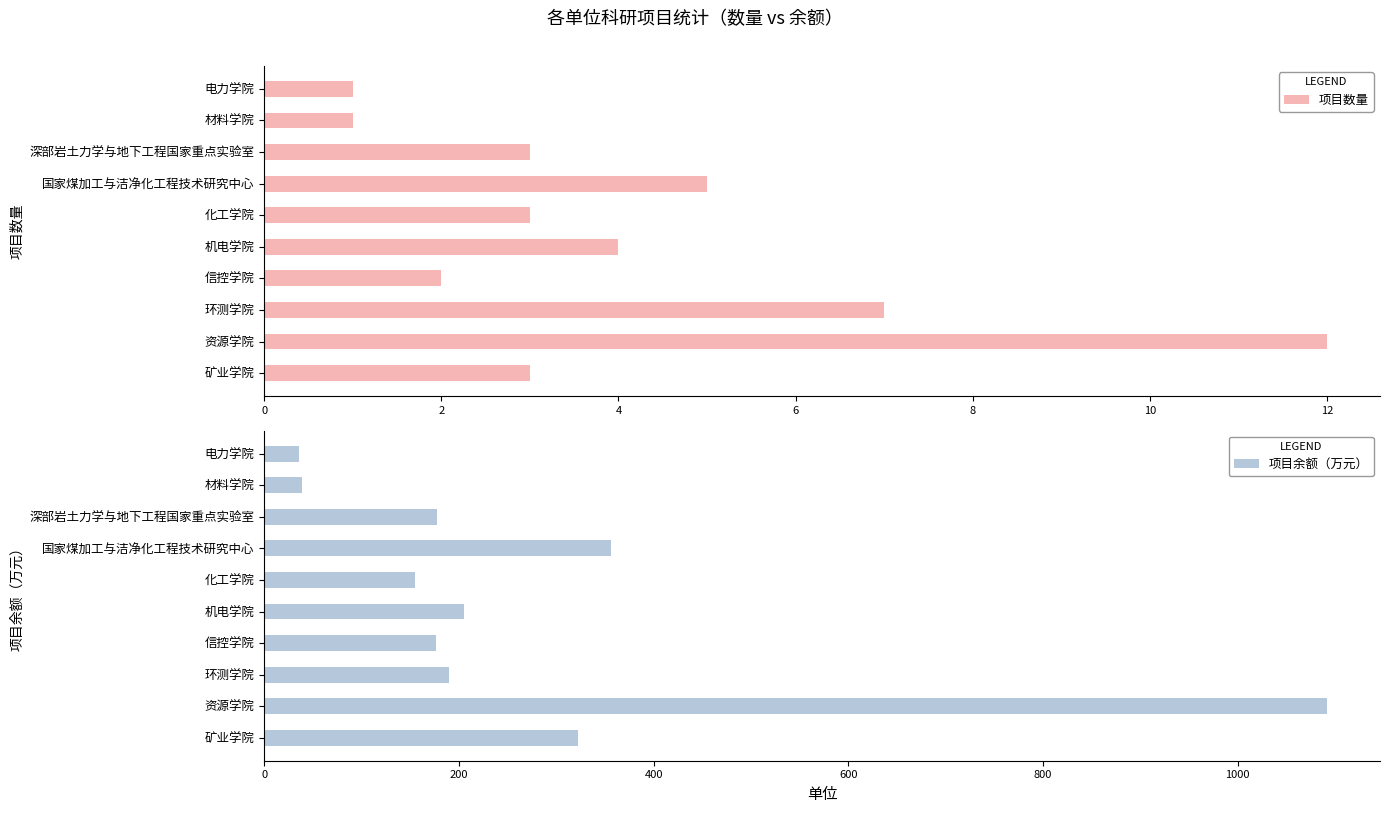

Count the number of categories in the chart.

10